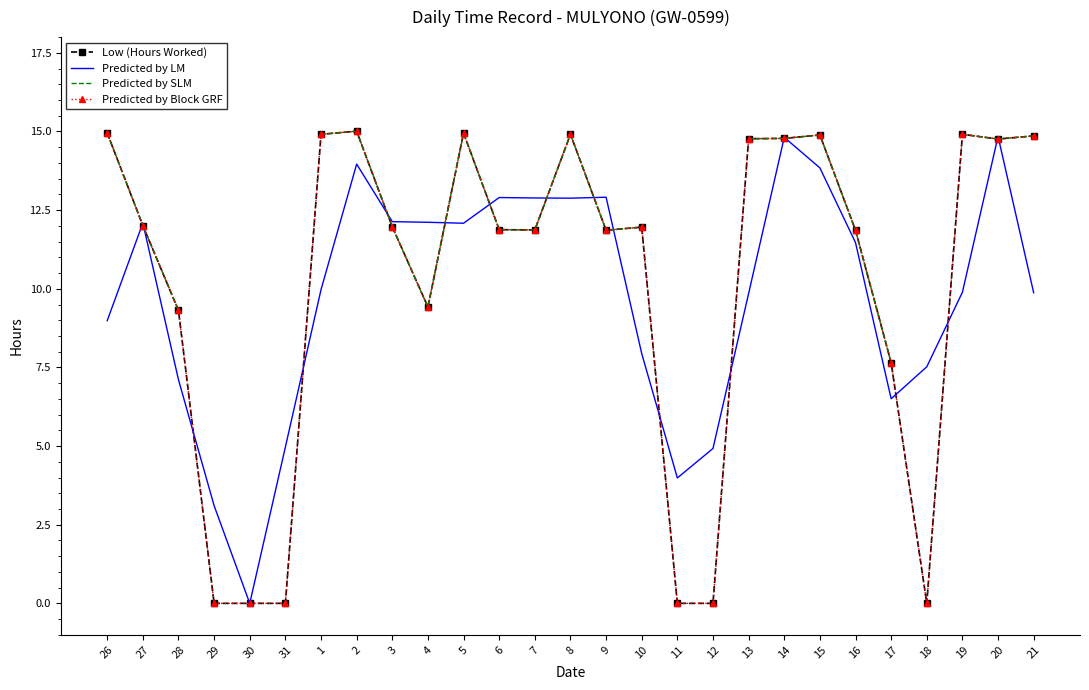

Which series changed the most between 1 and 4?

Low (Hours Worked)